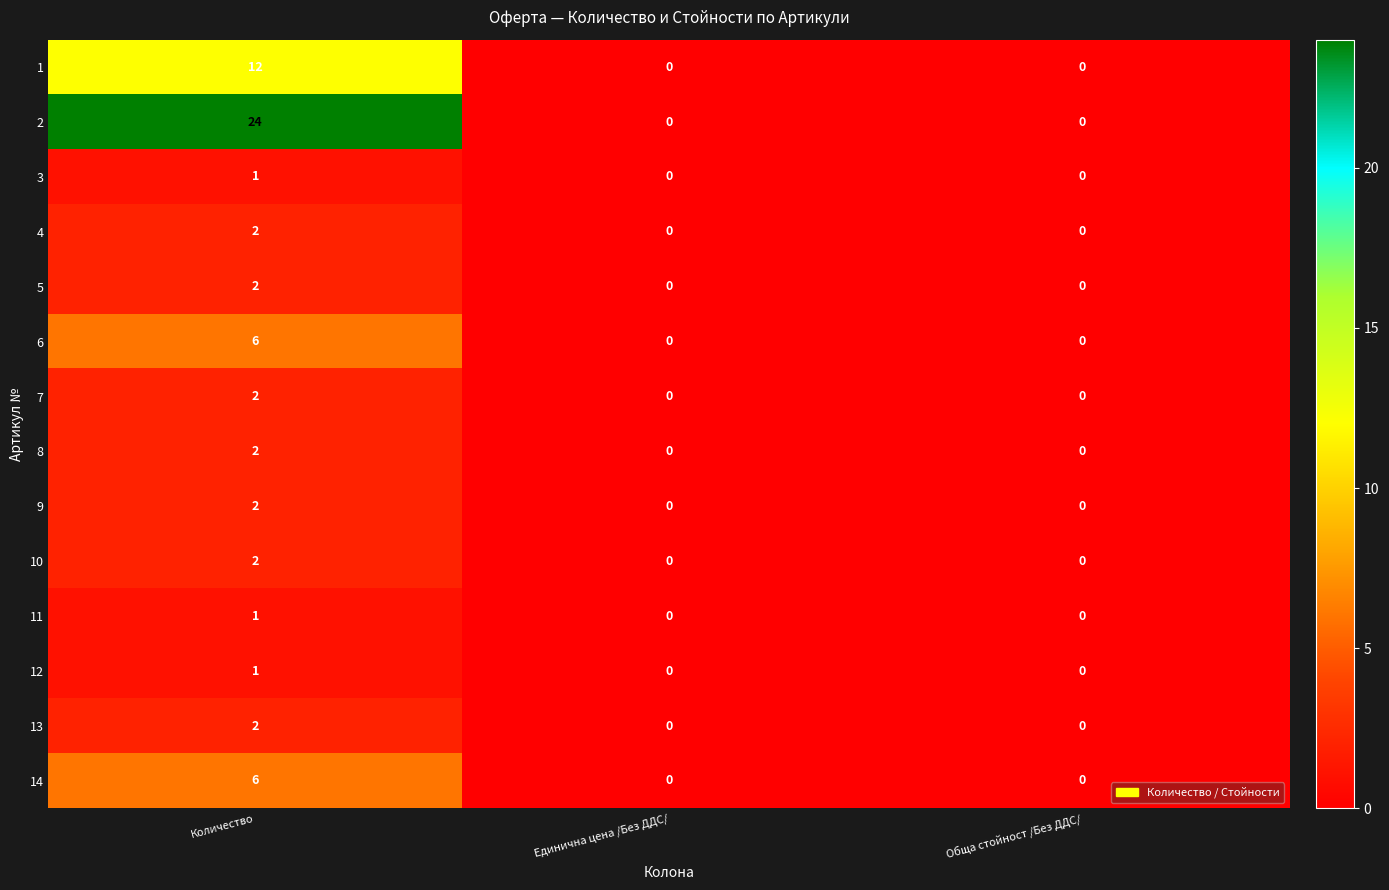

Count the number of data series in this chart.

14